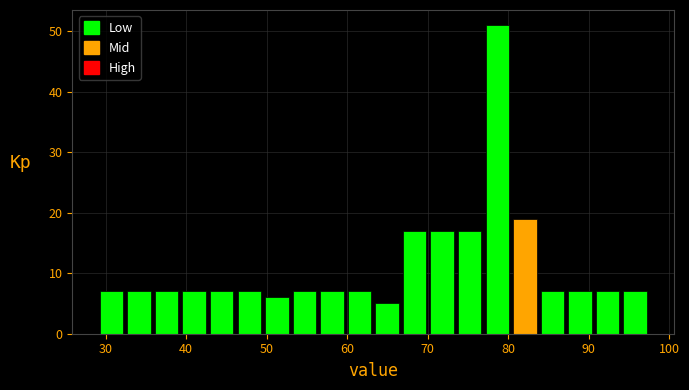

Read against the x-axis, roughly where is the centre of the tallest bar?

79